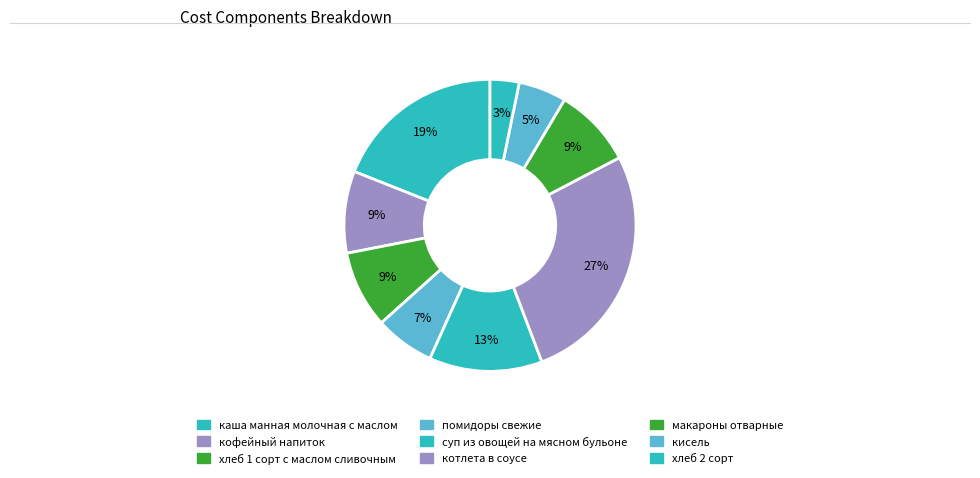

Is there a majority slice in this chart?

No